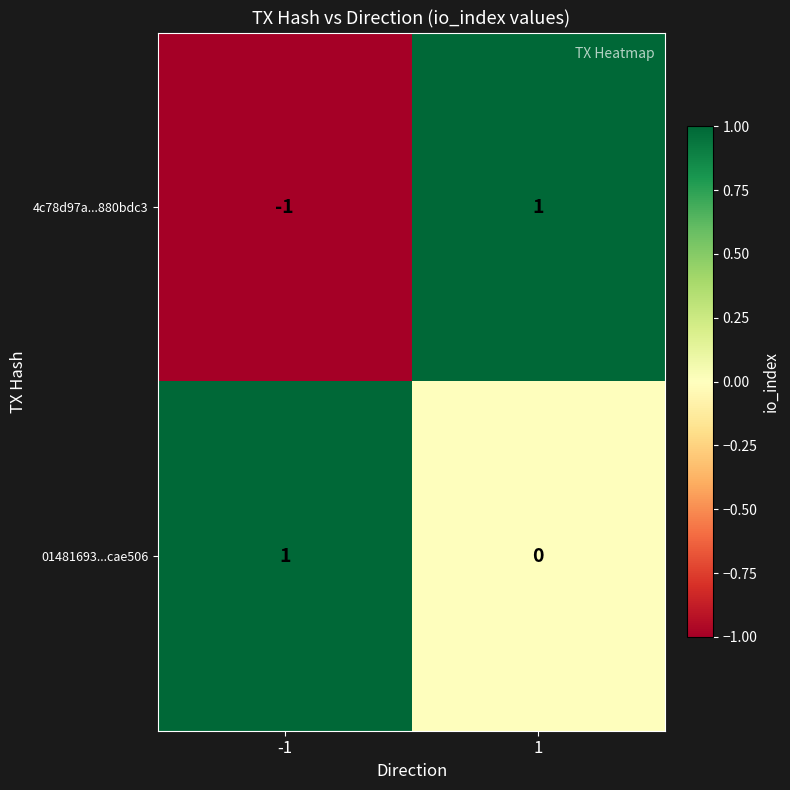

What is the difference between the highest and lowest values at 1?

1